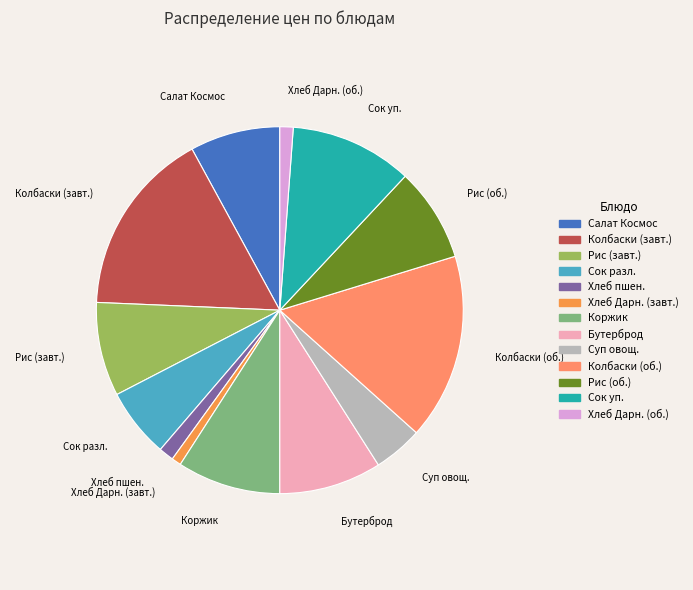

Is the sum of Сок разл. and Хлеб пшен. greater than half?

No